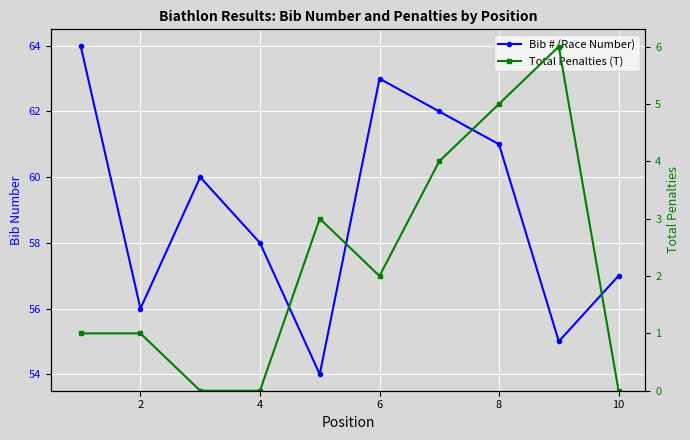

What are all the series names shown in the legend?

Bib # (Race Number), Total Penalties (T)